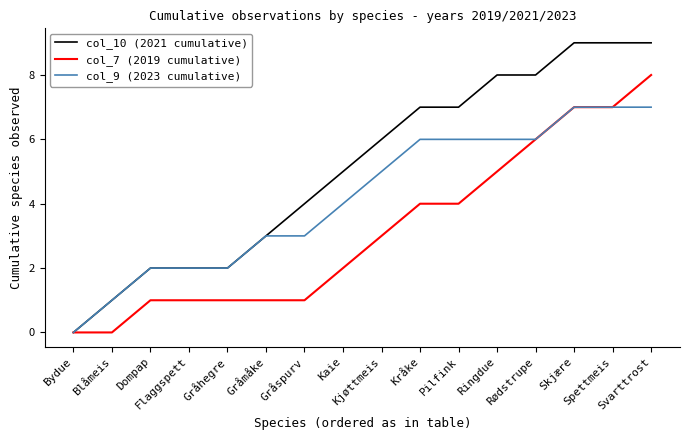

Which series has the largest total across all categories?

col_10 (2021 cumulative)